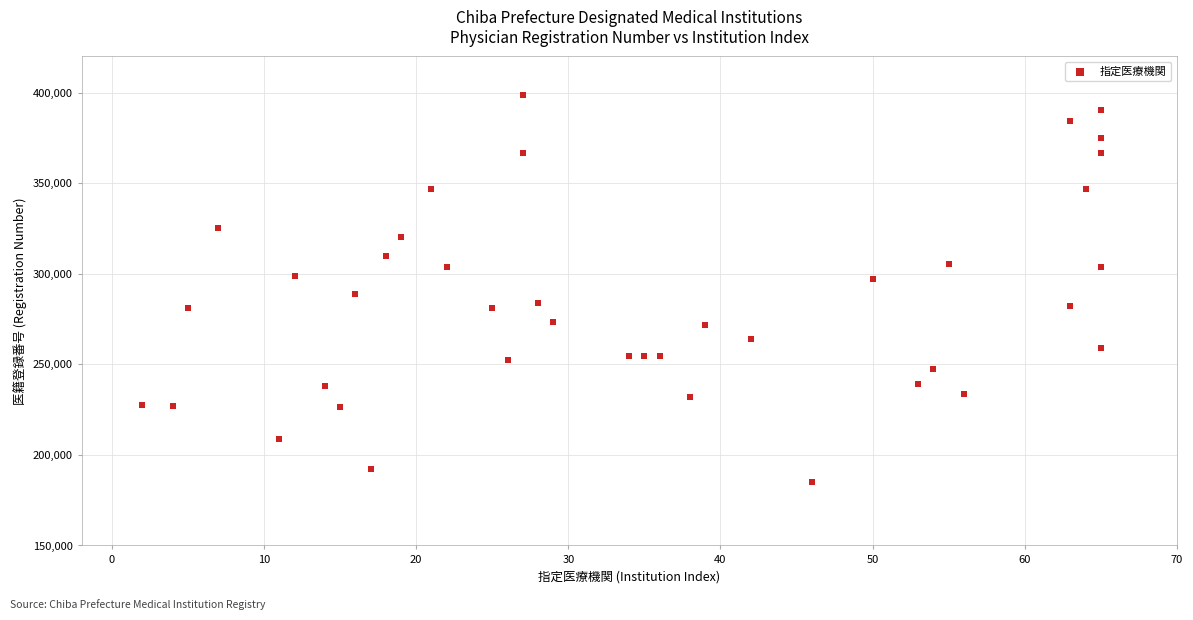

What is the range of Y values (max minus min)?

213790